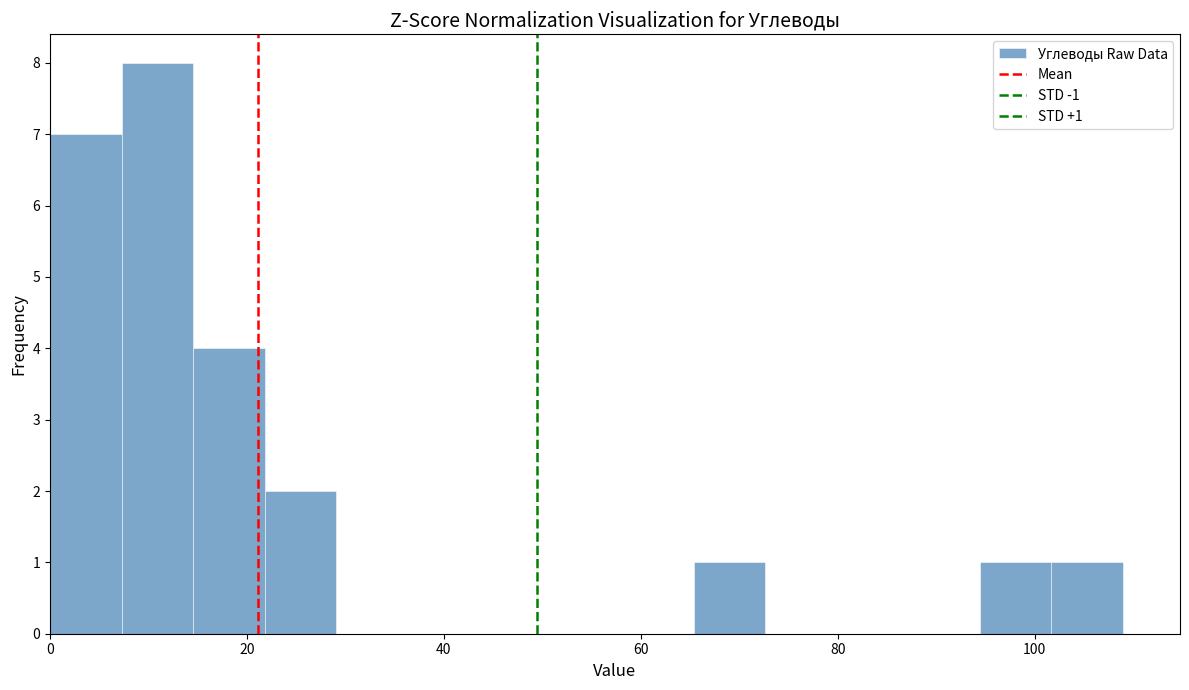

Read against the x-axis, roughly where is the centre of the tallest bar?

10